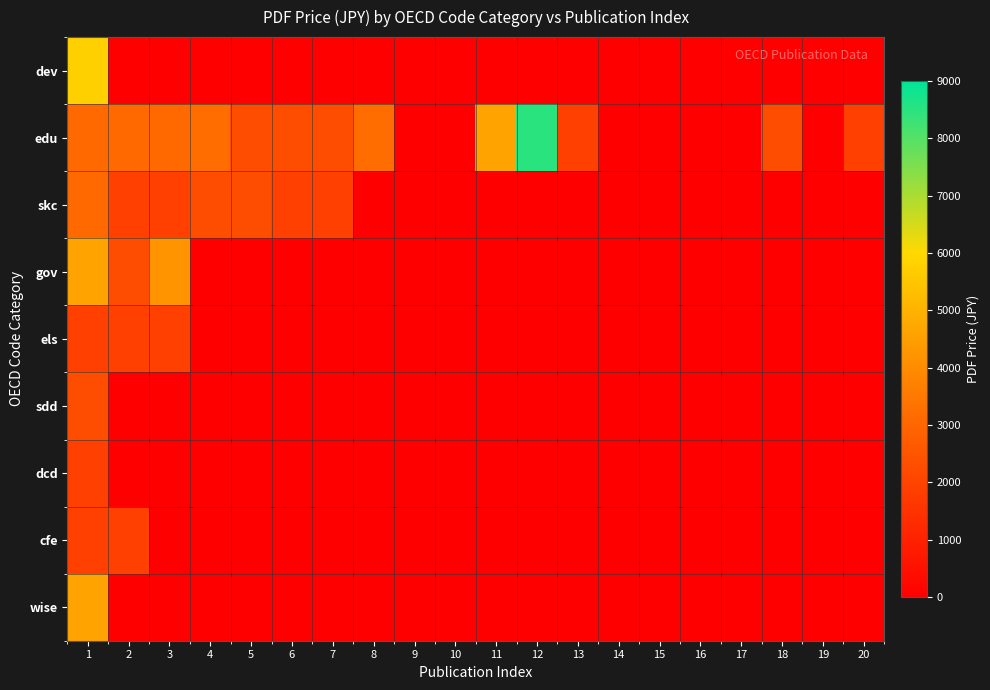

What is the greatest value displayed?

8500